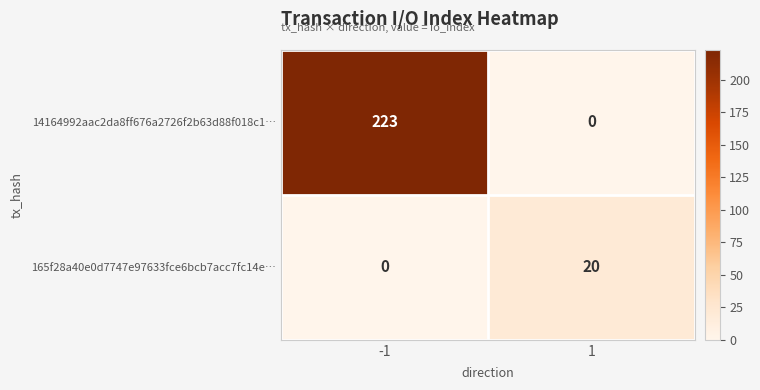

What is the difference between the maximum and minimum values in the 165f28a40e0d7747e97633fce6bcb7acc7fc14e… series?

20